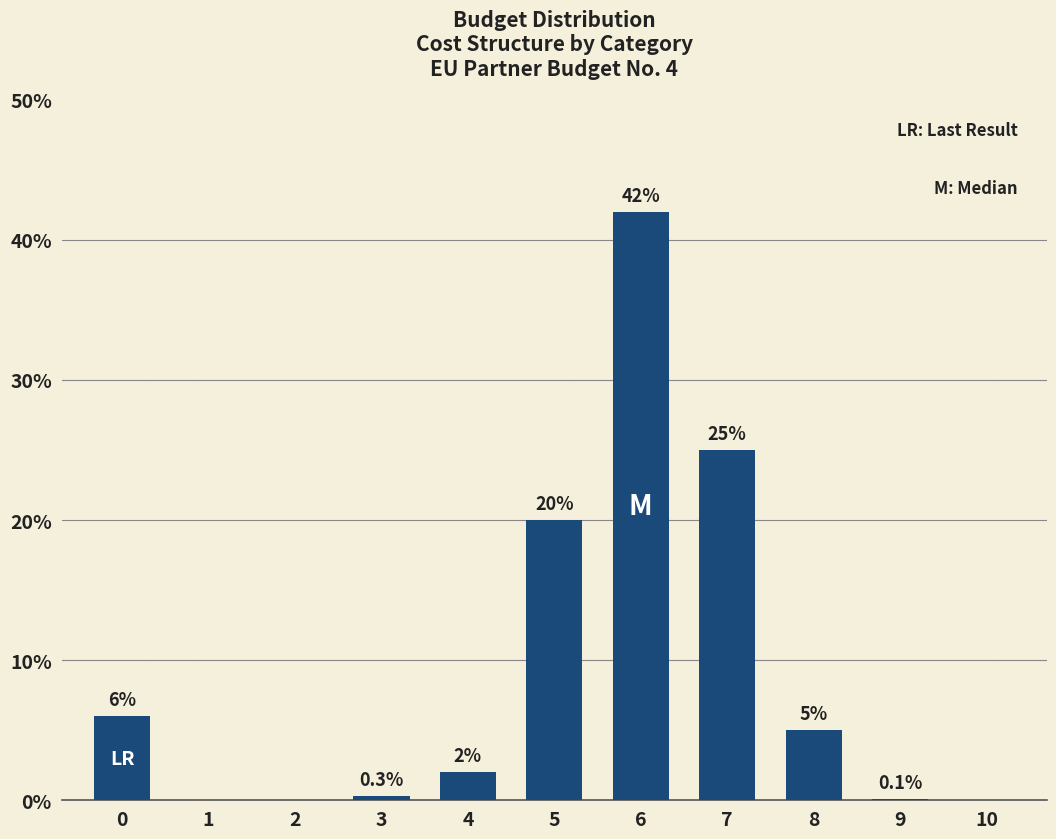

The value at 10 is 0.0. True or false?

True